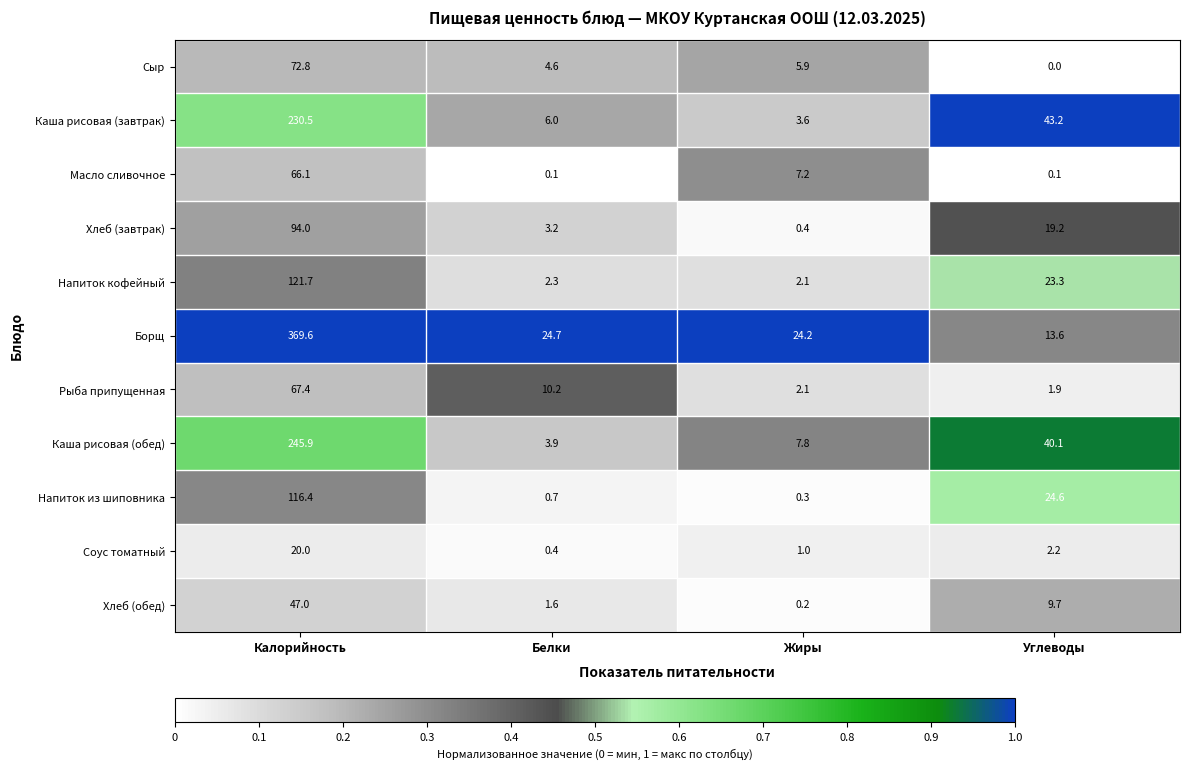

The value of Хлеб (завтрак) at Белки is 2.2. True or false?

False